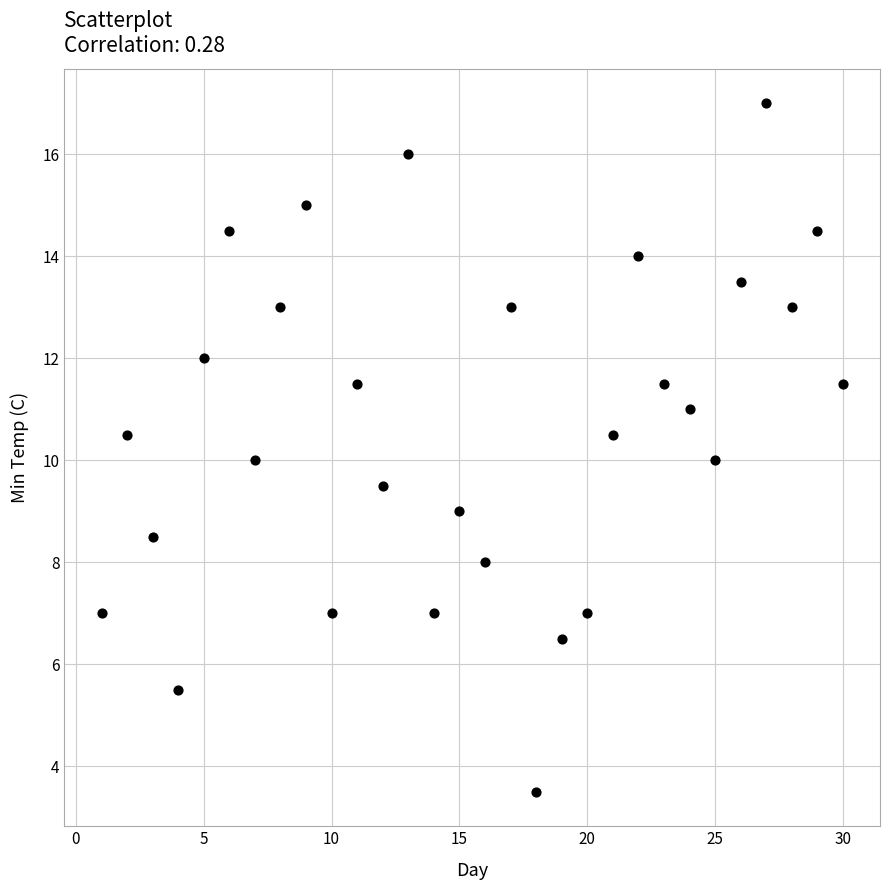

What is the range of Y values (max minus min)?

13.5